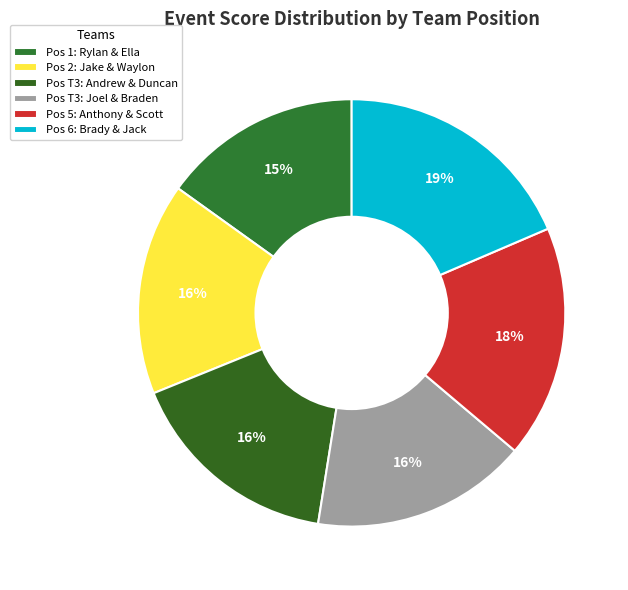

Count the number of slices in the pie.

6